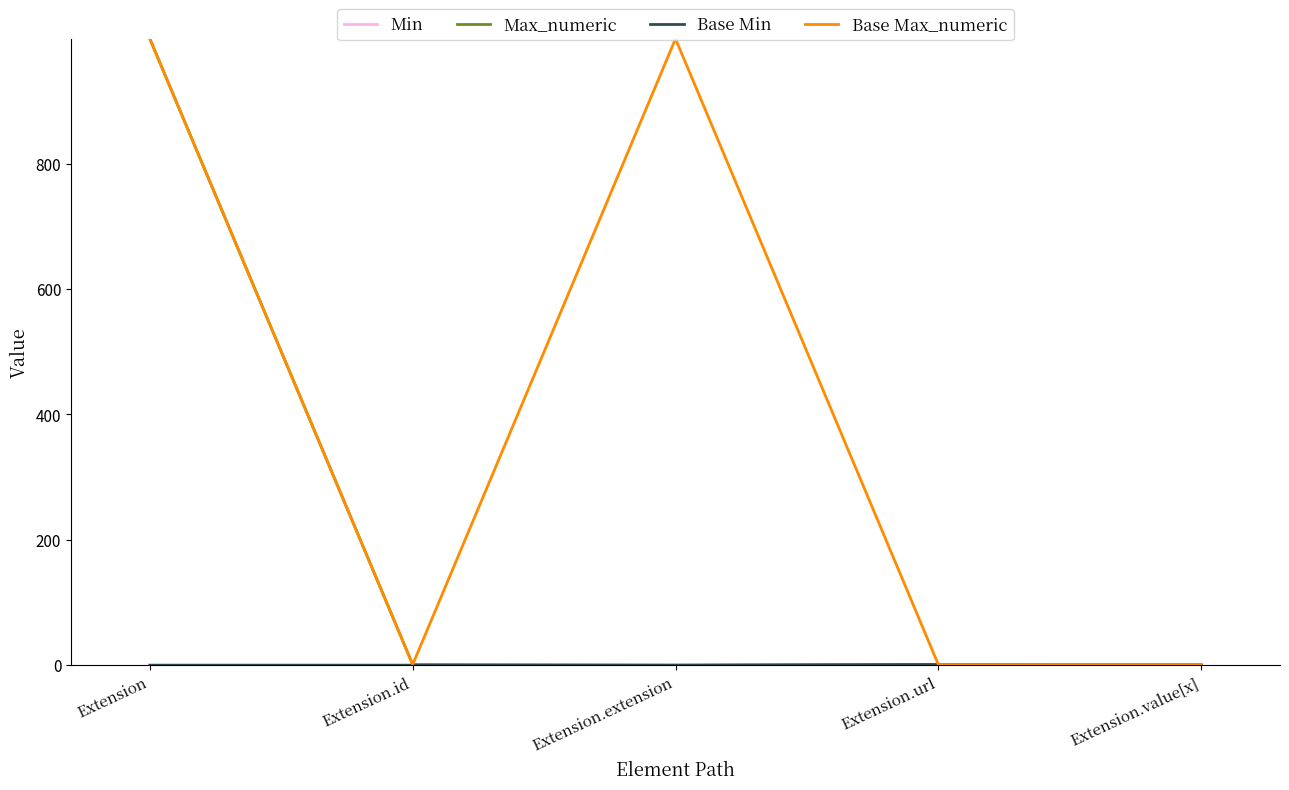

Reading left to right, transcribe all the data shown in this chart.

Min: 0	0	0	1	0
Max_numeric: 999	1	0	1	1
Base Min: 0	0	0	1	0
Base Max_numeric: 999	1	999	1	1